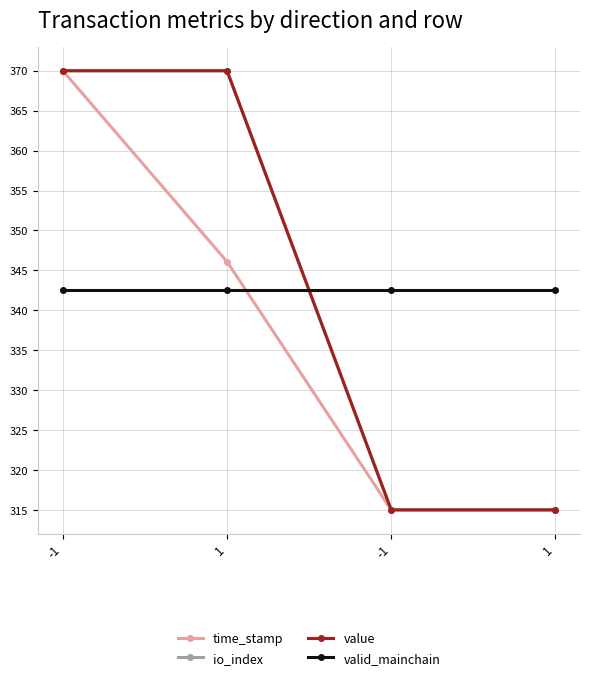

What is the total value across all series at 1?

1428.6